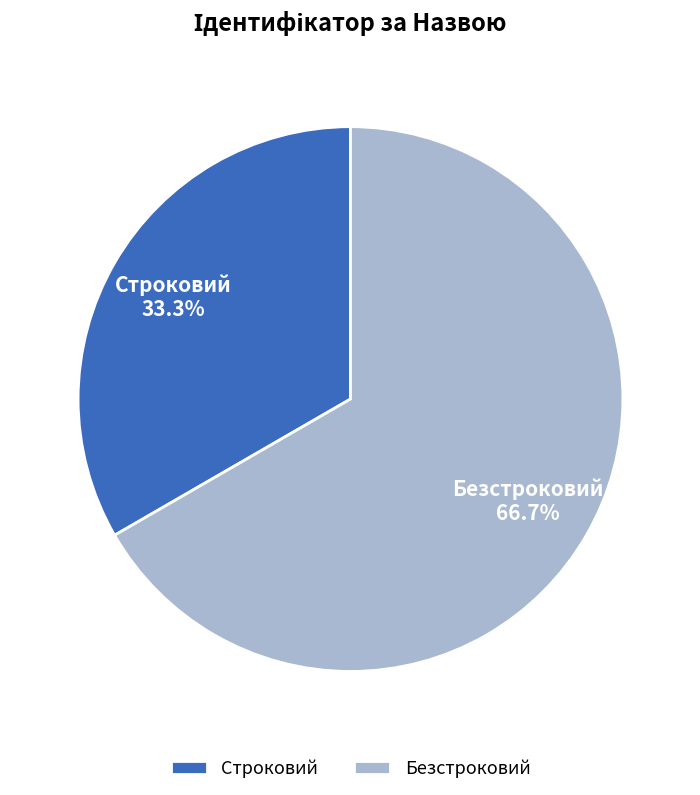

The Строковий slice represents 24% of the pie. True or false?

False